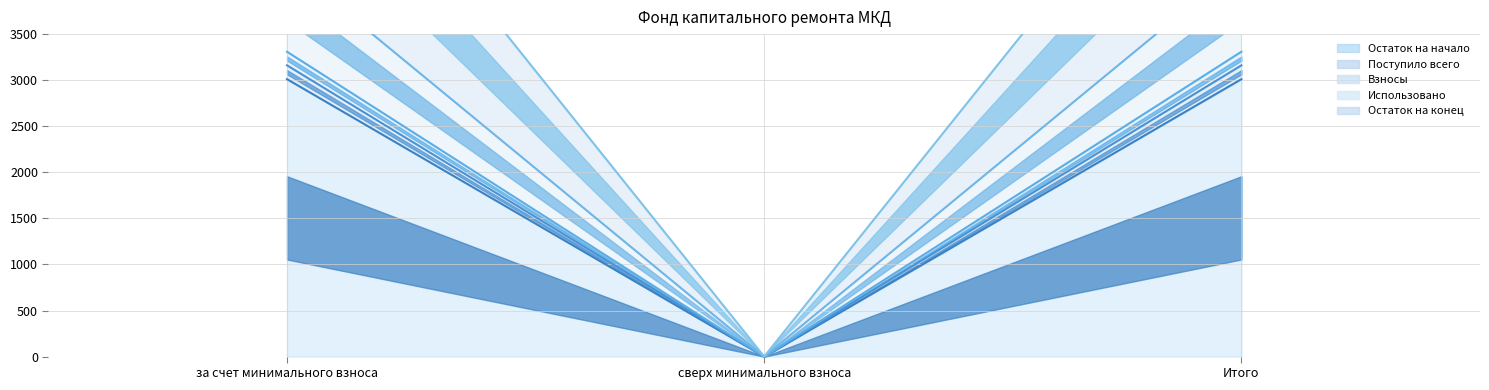

At which category is the sum across all series the highest?

за счет минимального взноса